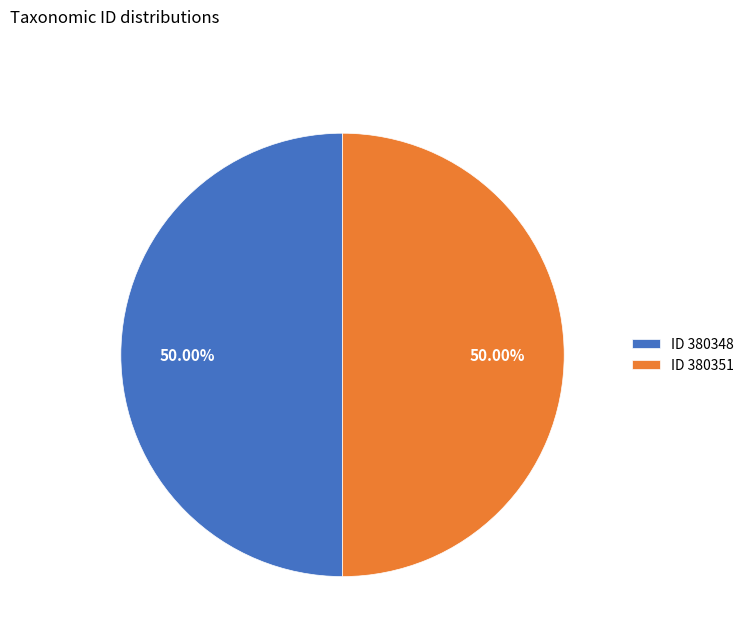

Approximately how many times larger is the value at ID 380351 compared to ID 380348?

1.0